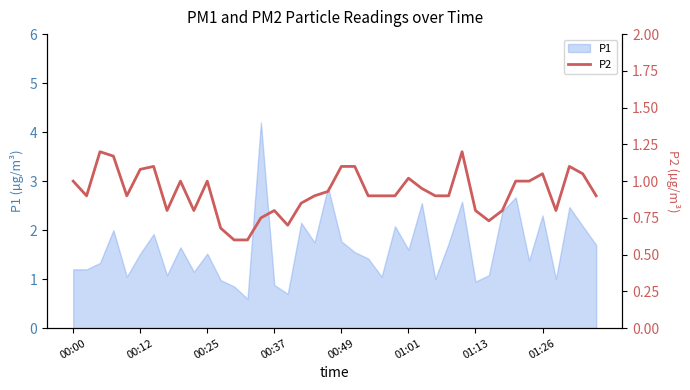

What is the highest value of the P1 series?

4.2